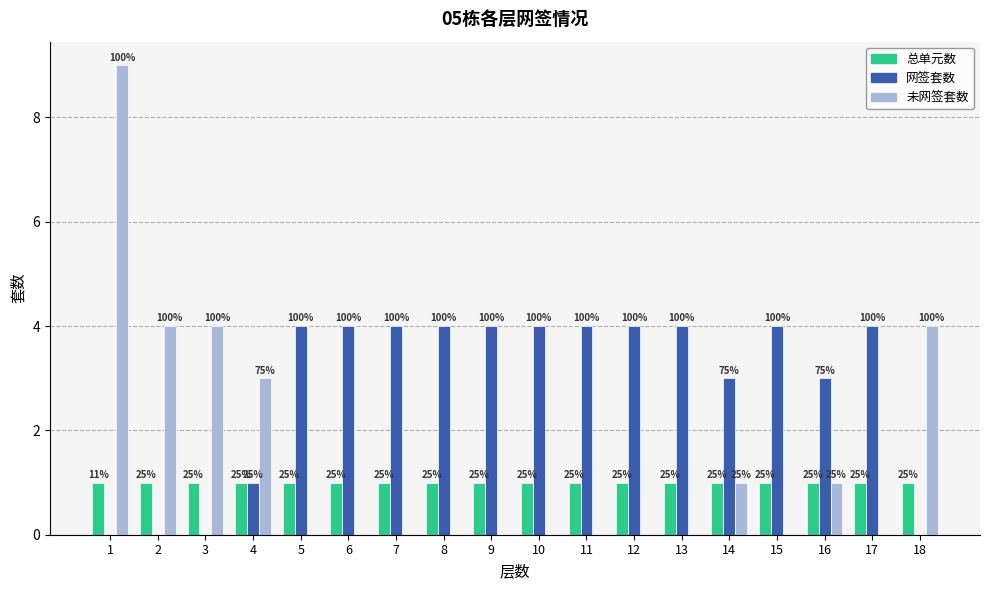

Are the bars grouped side by side (vs. stacked)?

Yes